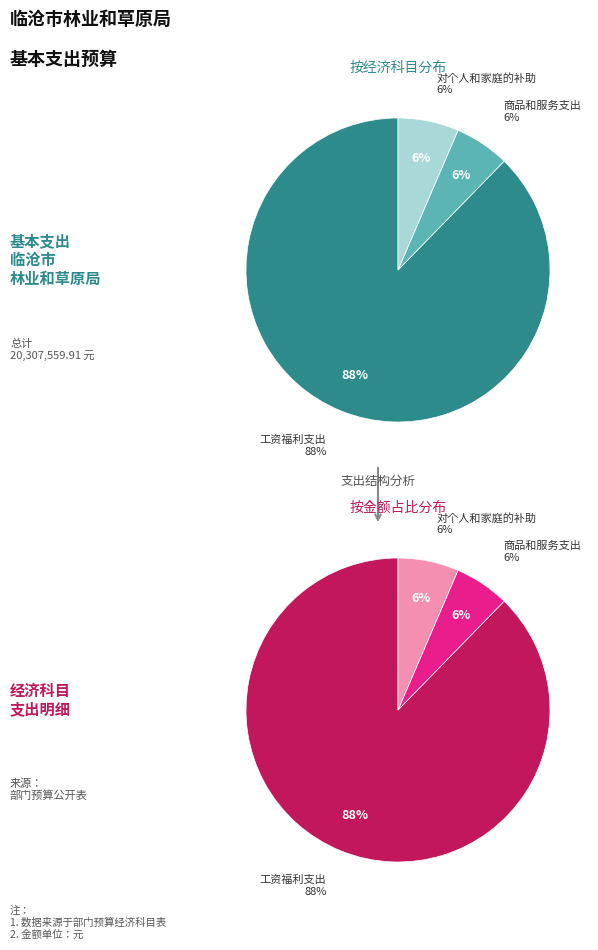

To the nearest percent, what percentage of the pie is 对个人和家庭的补助?

6%